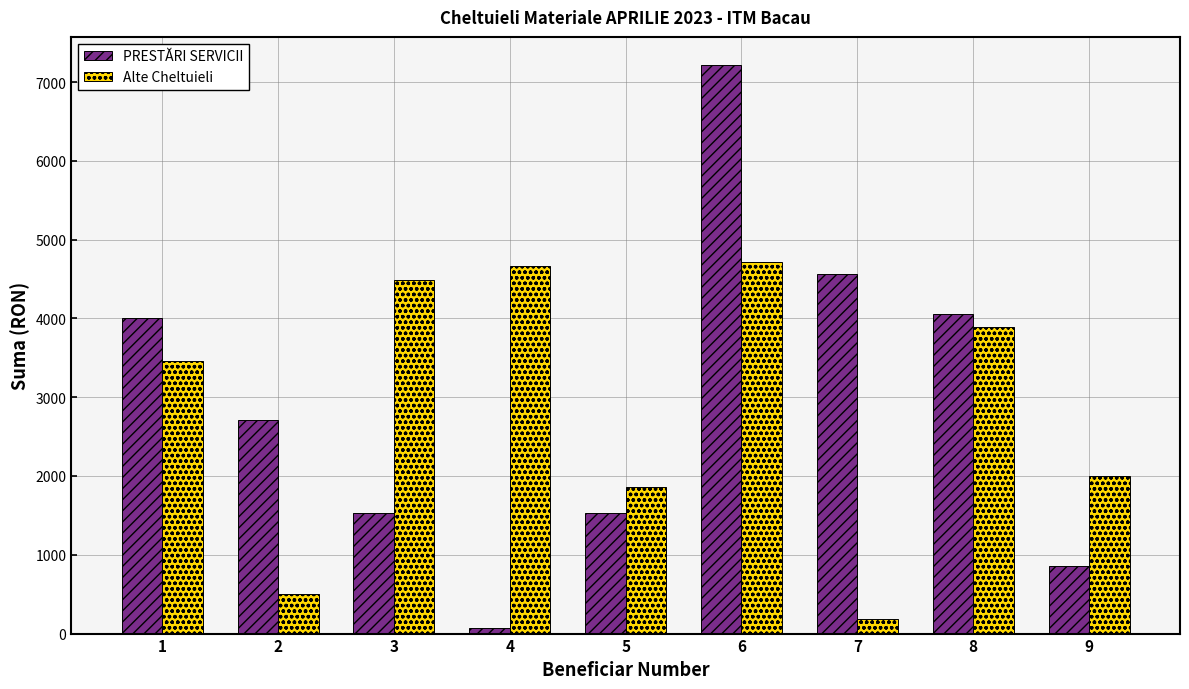

The value of Alte Cheltuieli at 2 is 743.8. True or false?

False